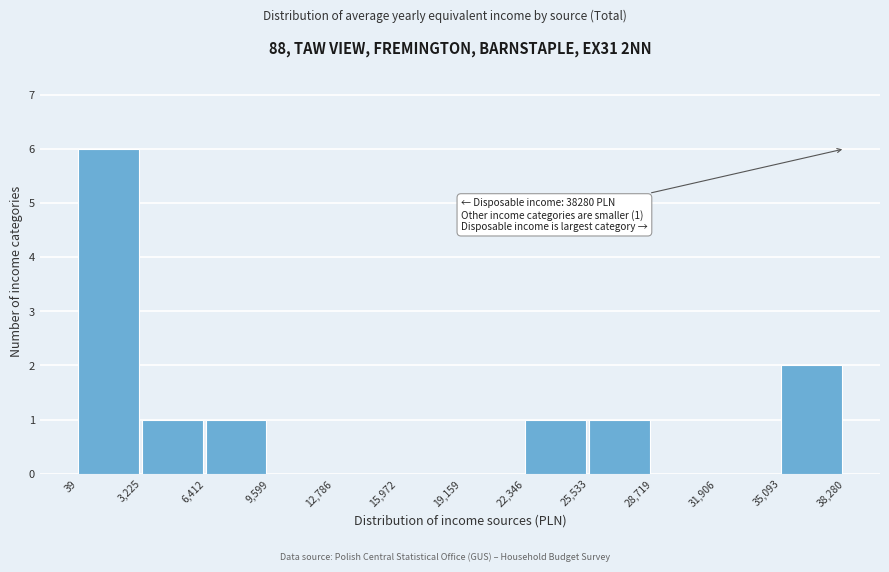

Over which range of the x-axis is the bar tallest?

39 to 3,225